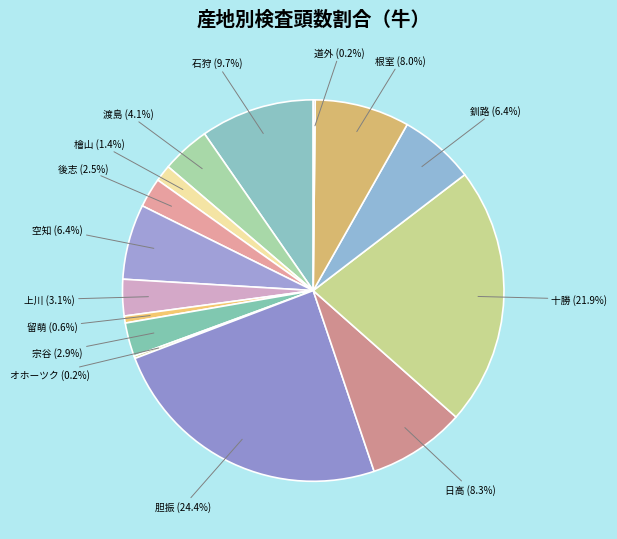

What is the largest slice in the pie chart?

胆振